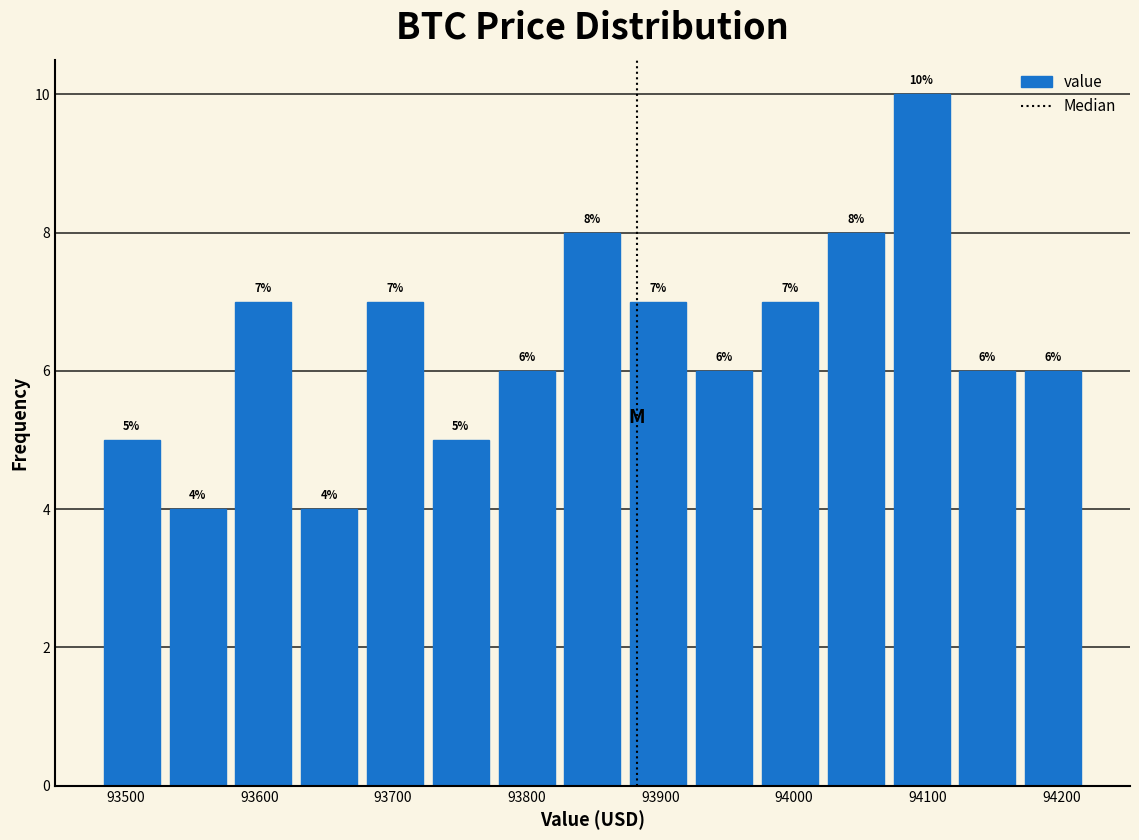

What is the height of the bar covering 93970 to 94020 on the x-axis? The bar edges are not printed on the chart, so give them approximately, as read against the axis.

7